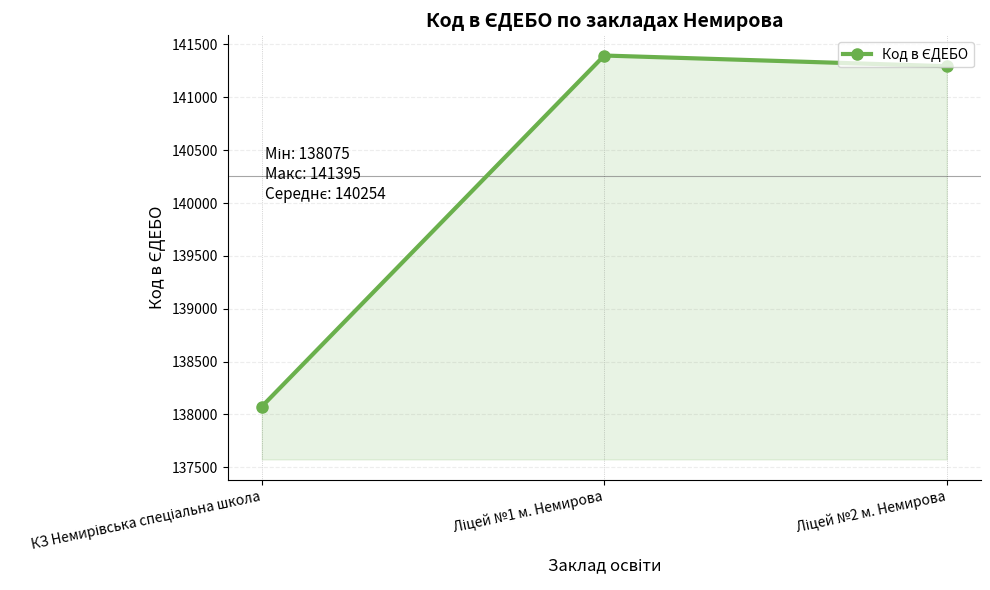

What is the smallest value displayed?

138075